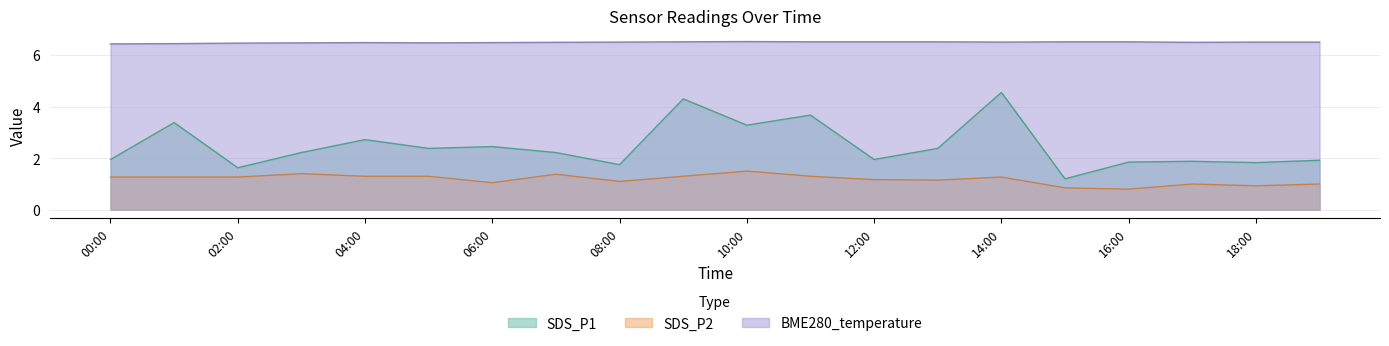

What is the smallest value displayed?

0.8